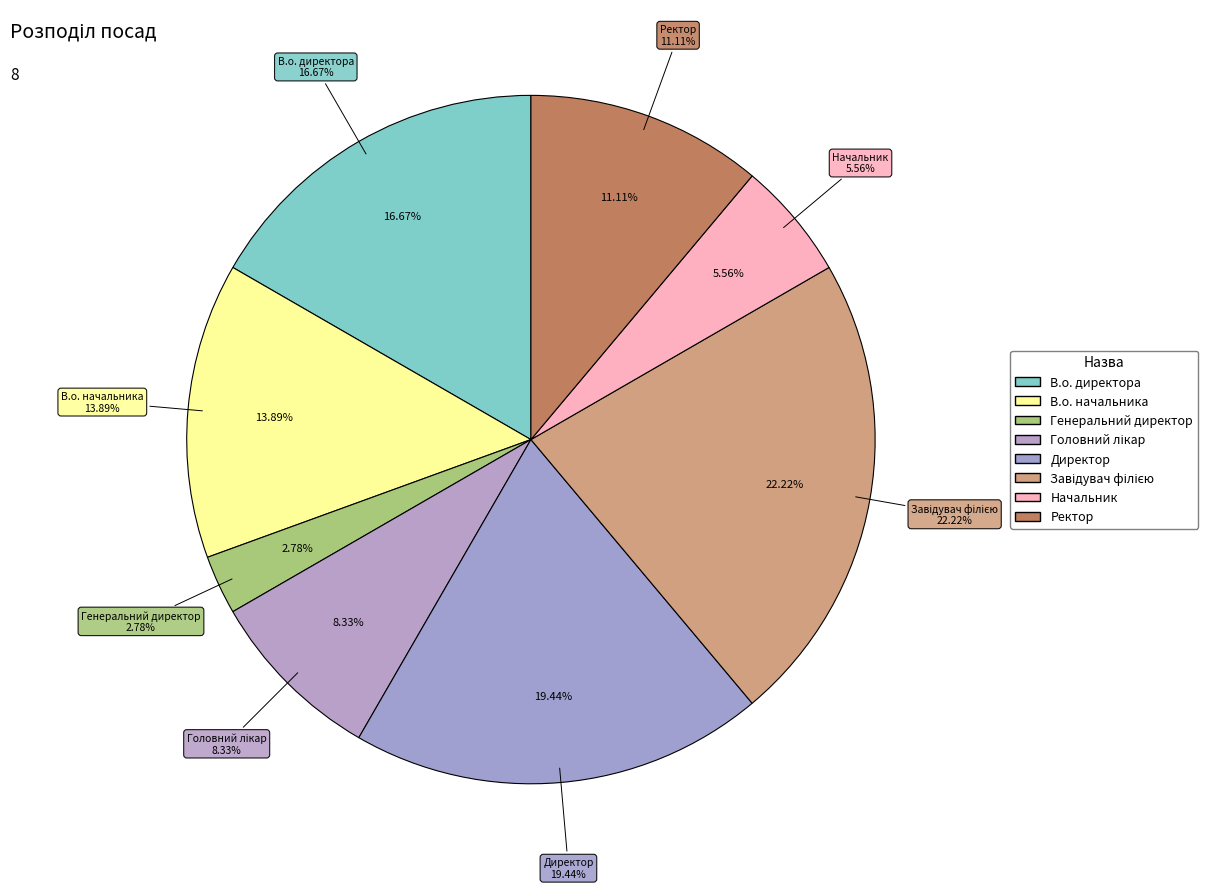

Rank the categories by value from lowest to highest.

Генеральний директор, Начальник, Головний лікар, Ректор, В.о. начальника, В.о. директора, Директор, Завідувач філією